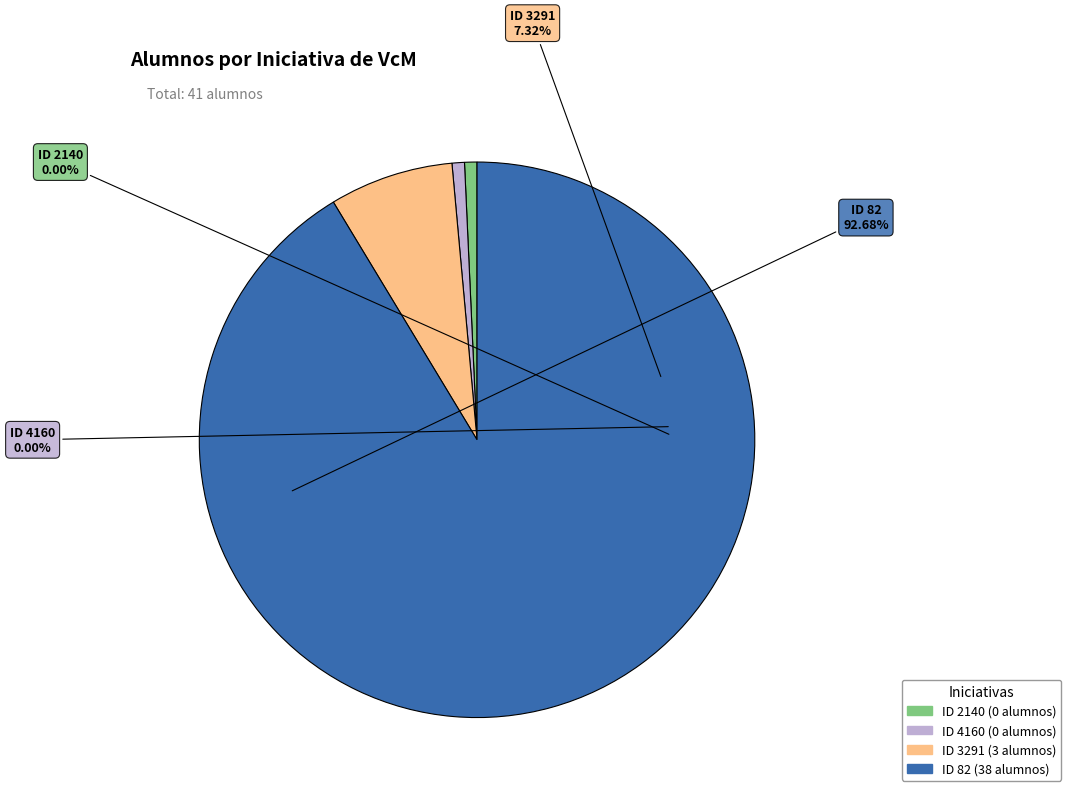

Which category has the smallest portion of the pie?

ID 2140